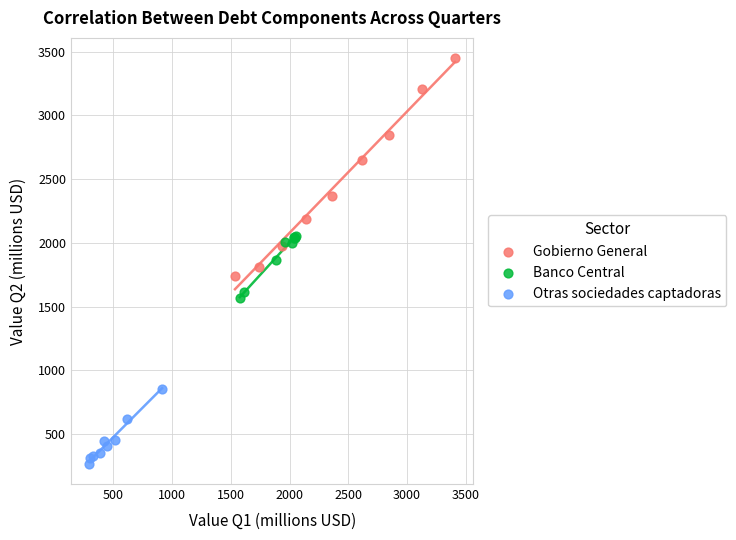

Which series contains the highest Y value?

Gobierno General